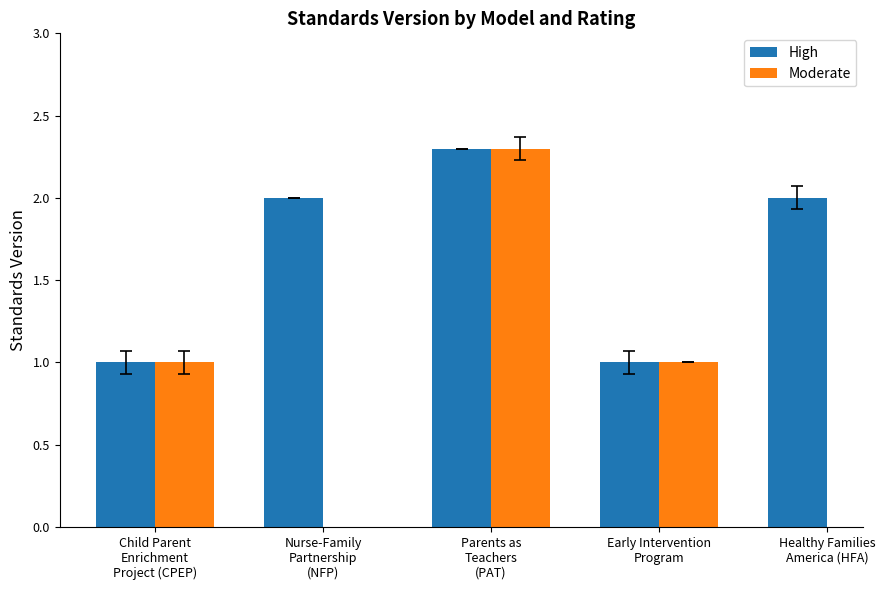

What position from the right is Early Intervention
Program?

2